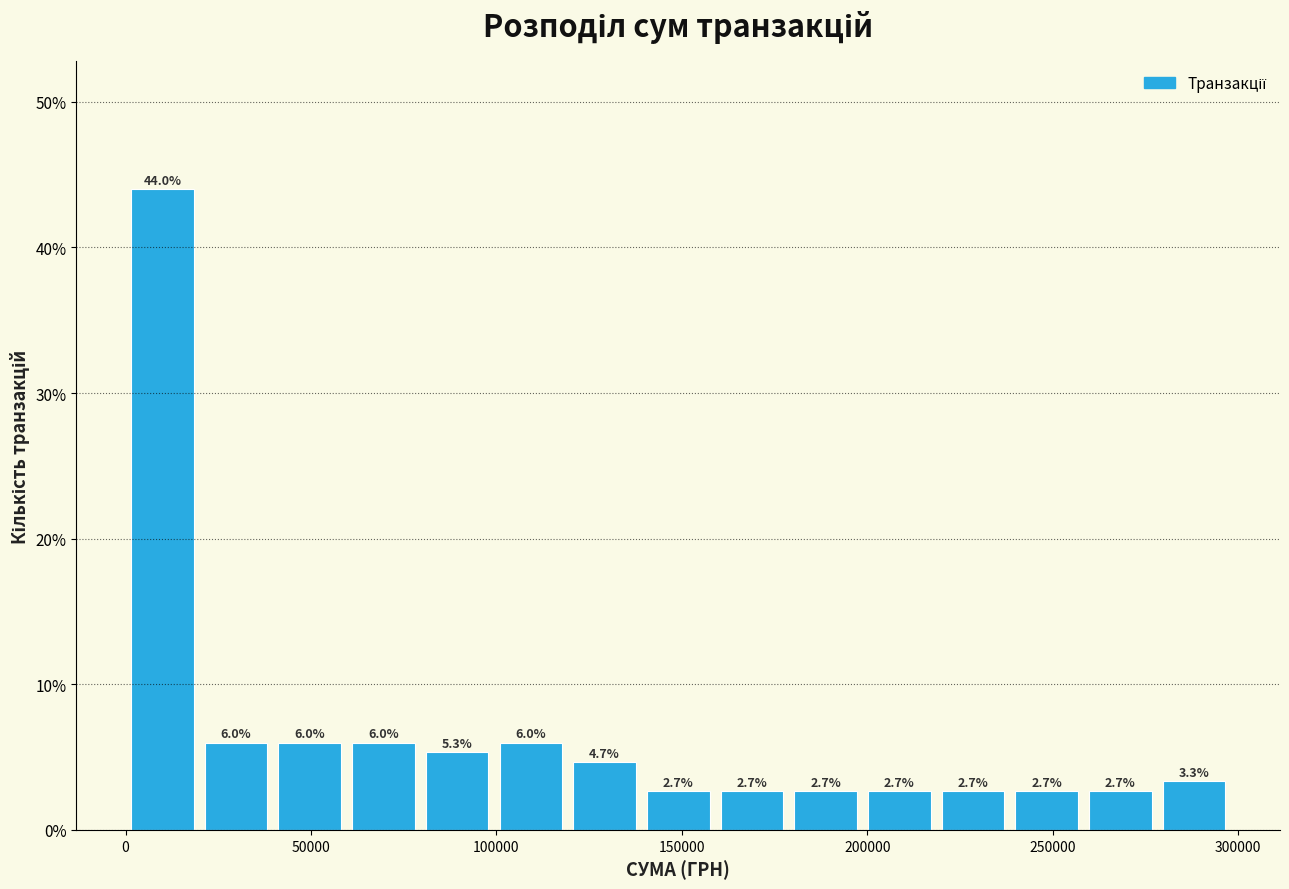

Read against the x-axis, roughly where is the centre of the tallest bar?

10000